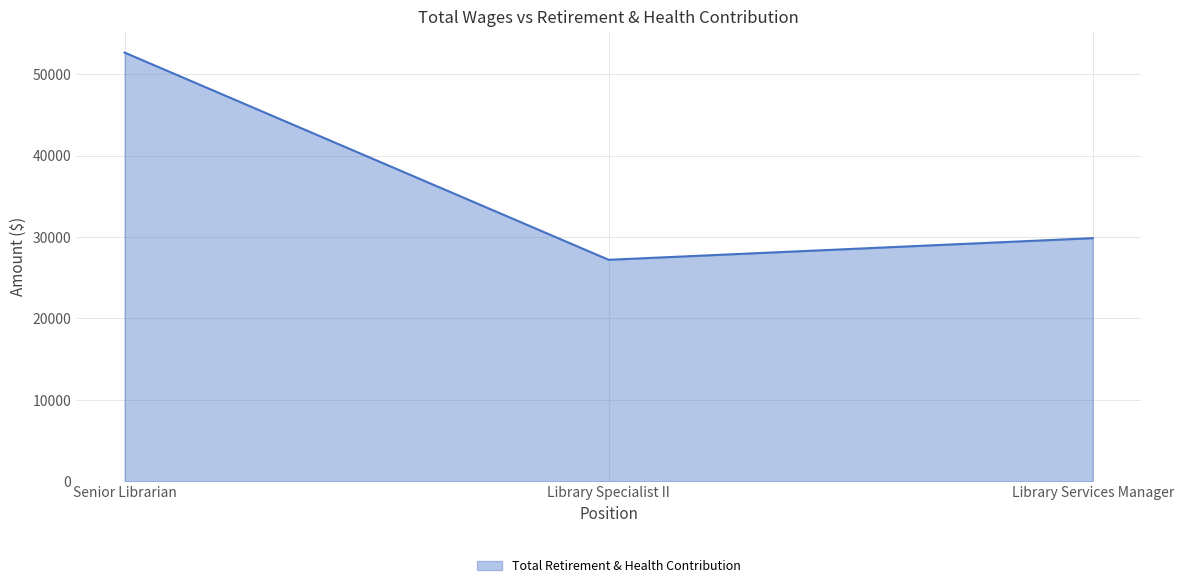

What is the change in value from Senior Librarian to Library Services Manager?

-22800